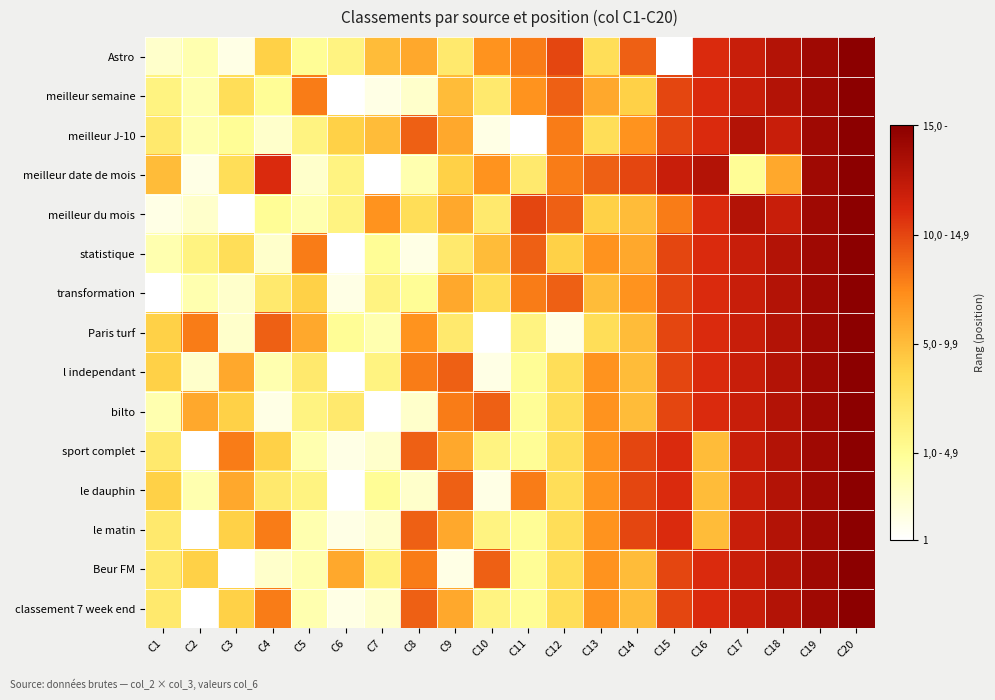

Between C7 and C12, which is larger?

C12